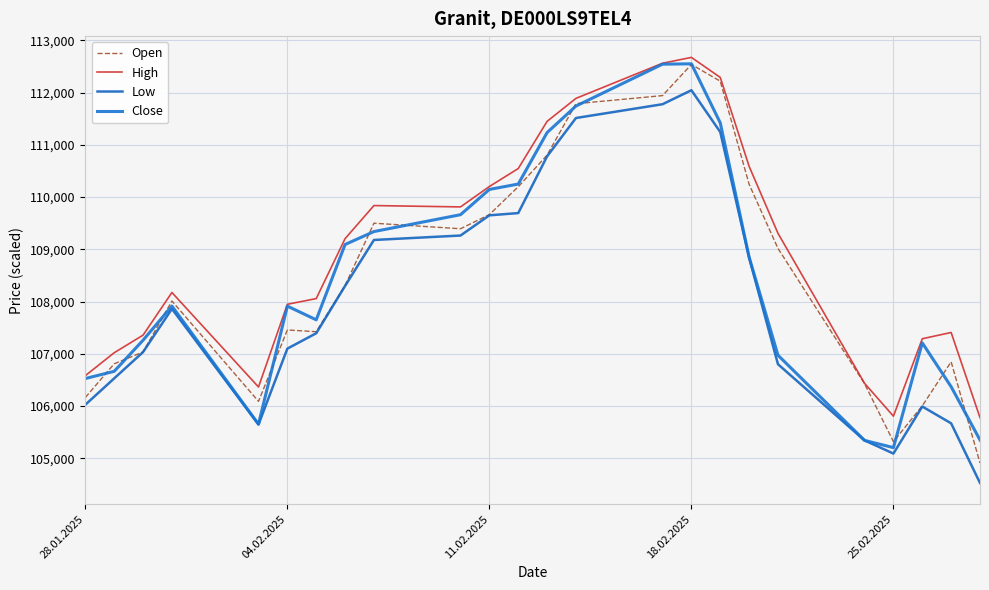

True or false: High and Open cross at least once.

False